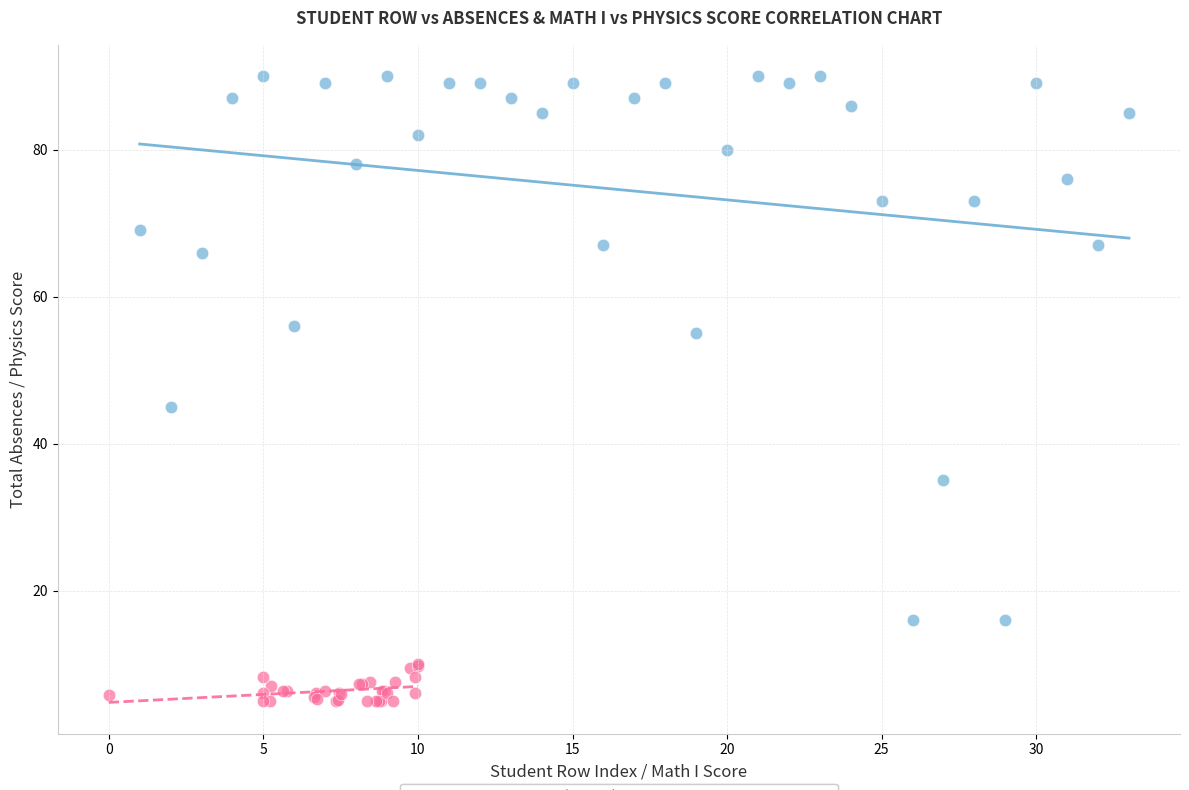

Which series reaches the minimum Y coordinate?

Math I vs Physics Score